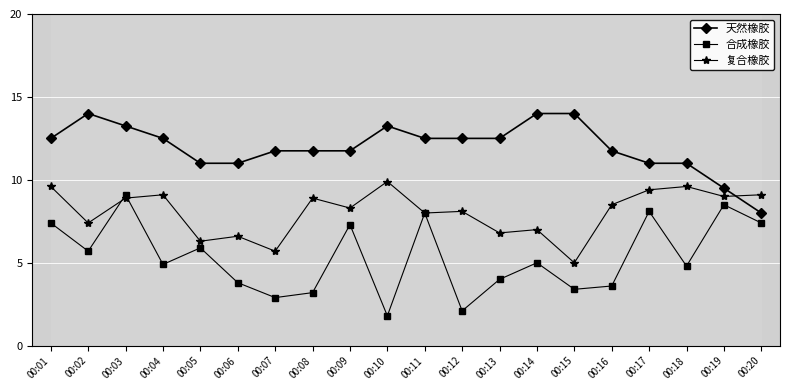

Count the number of categories in the chart.

20